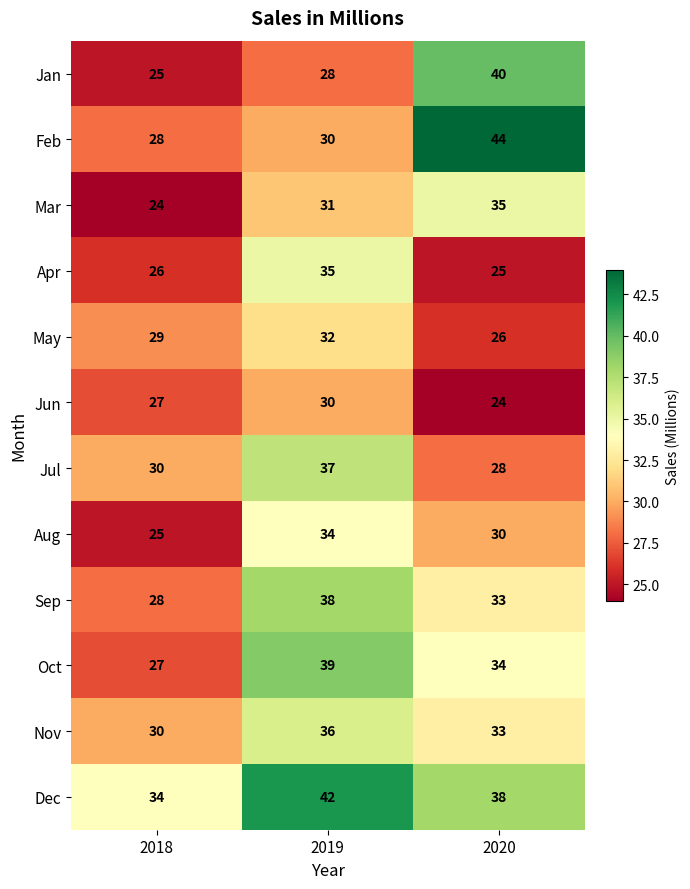

What is the sum of the Sep values at 2020 and 2018?

61